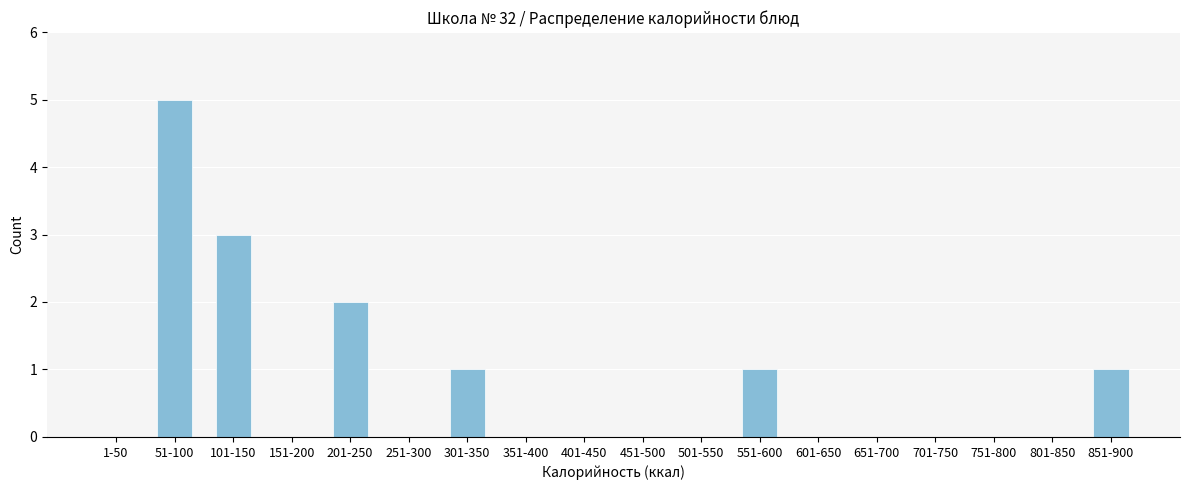

Reading left to right, transcribe all the data shown in this chart.

1-50=0	51-100=5	101-150=3	151-200=0	201-250=2	251-300=0	301-350=1	351-400=0	401-450=0	451-500=0	501-550=0	551-600=1	601-650=0	651-700=0	701-750=0	751-800=0	801-850=0	851-900=1